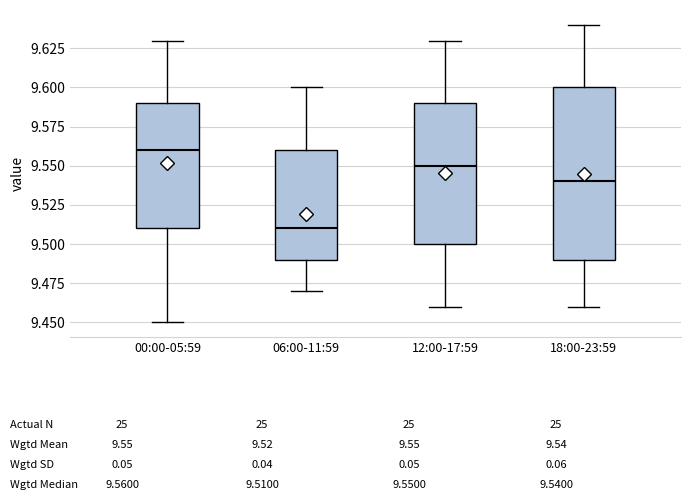

Where does the median line of the box for 06:00-11:59 sit on the y-axis? The values are not printed on the chart, so give them approximately, as read against the axis.

9.51